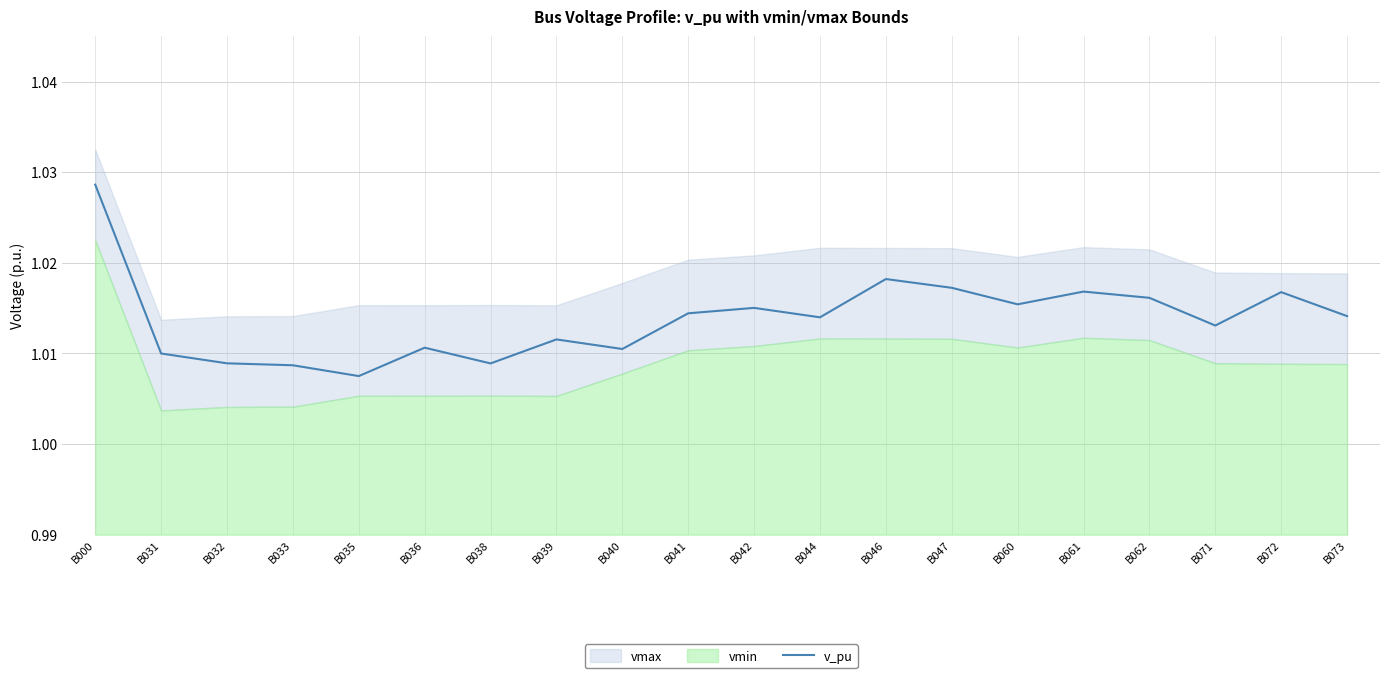

Rank the categories by value from highest to lowest.

B000, B046, B047, B061, B072, B062, B060, B042, B041, B073, B044, B071, B039, B036, B040, B031, B032, B038, B033, B035